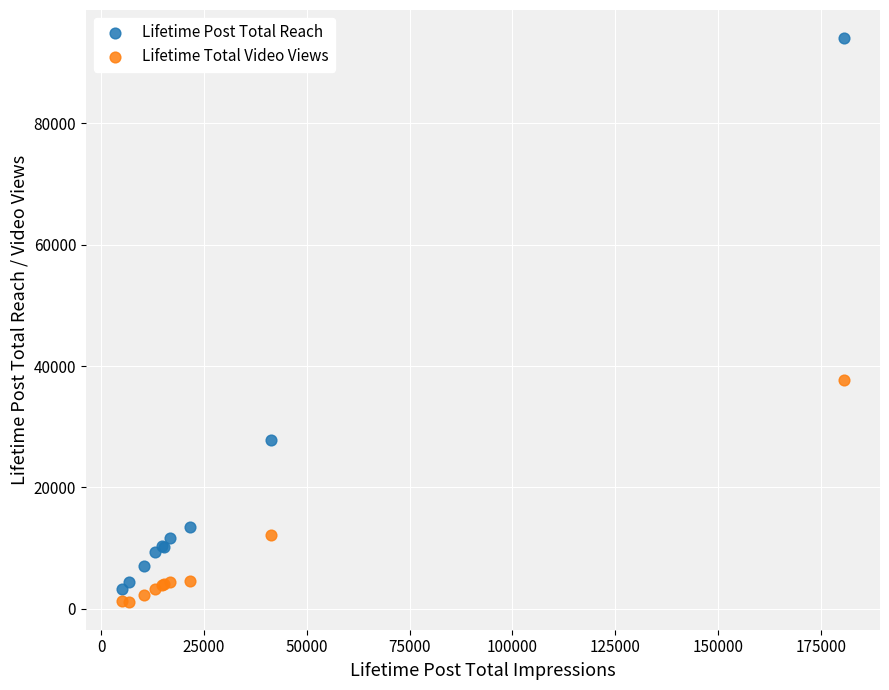

In the Lifetime Total Video Views series, what Y value is closest to 19403?

12095